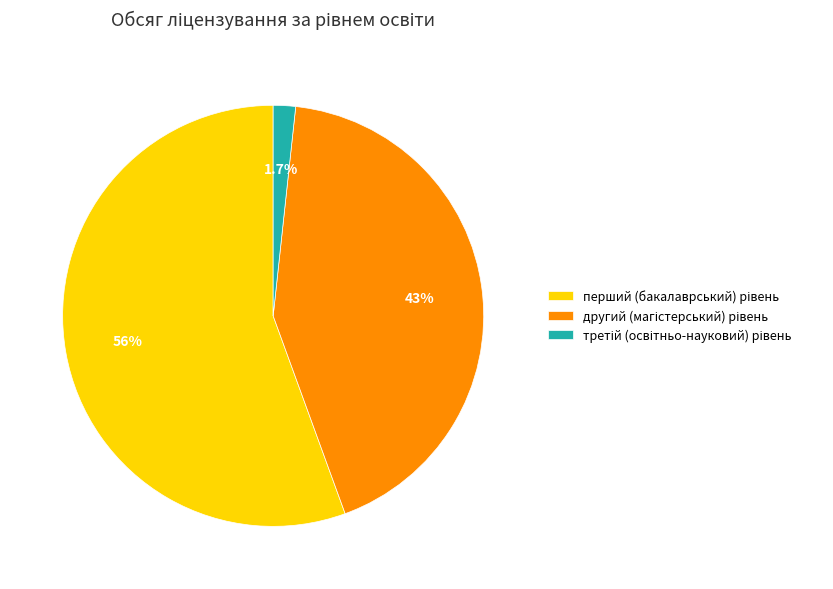

Is there any slice that represents more than half of the pie?

Yes